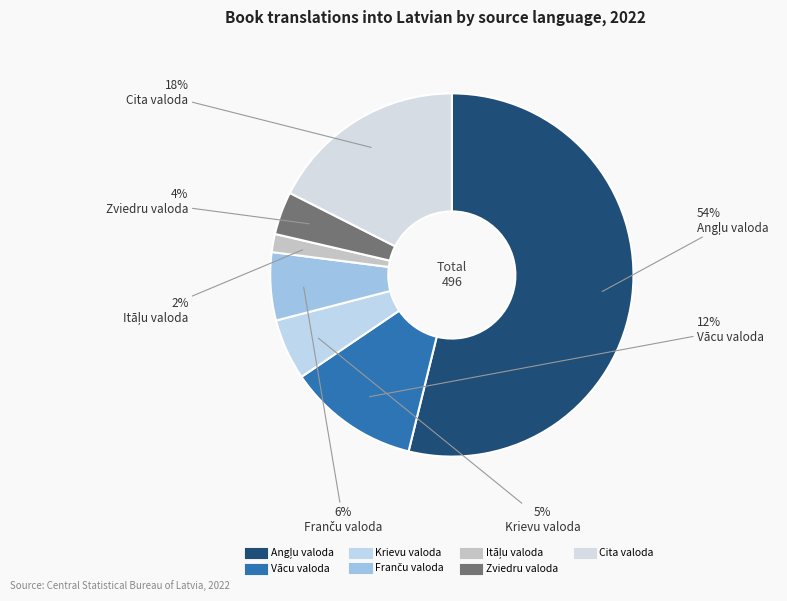

To the nearest percent, what is the difference between the Itāļu valoda and Zviedru valoda slice percentages?

2%